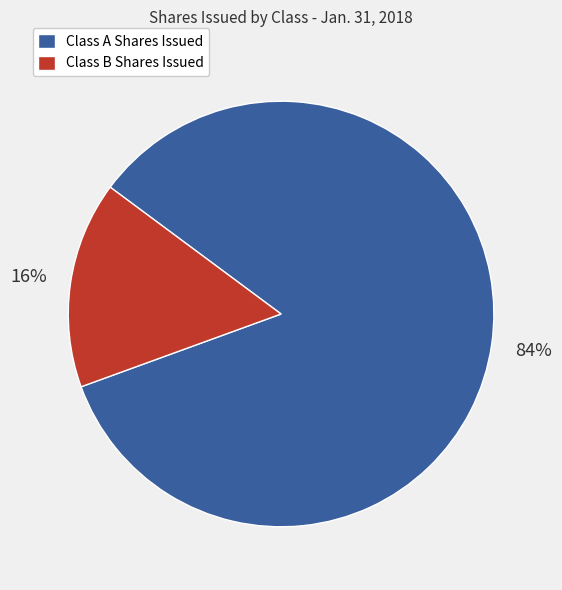

To the nearest percent, what is the average slice percentage?

50%